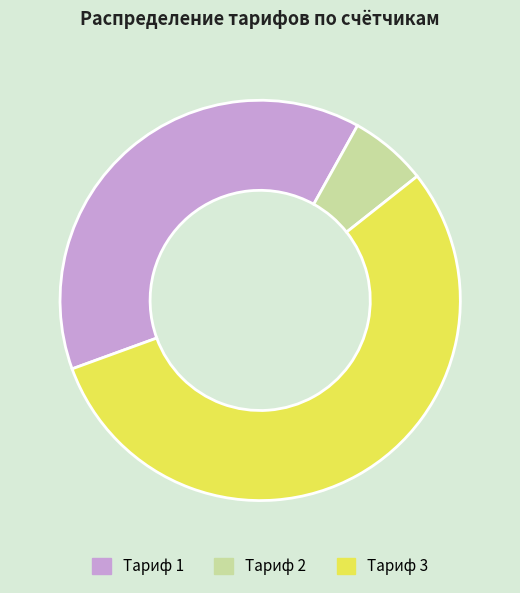

Combined, do Тариф 1 and Тариф 2 account for over 50%?

No